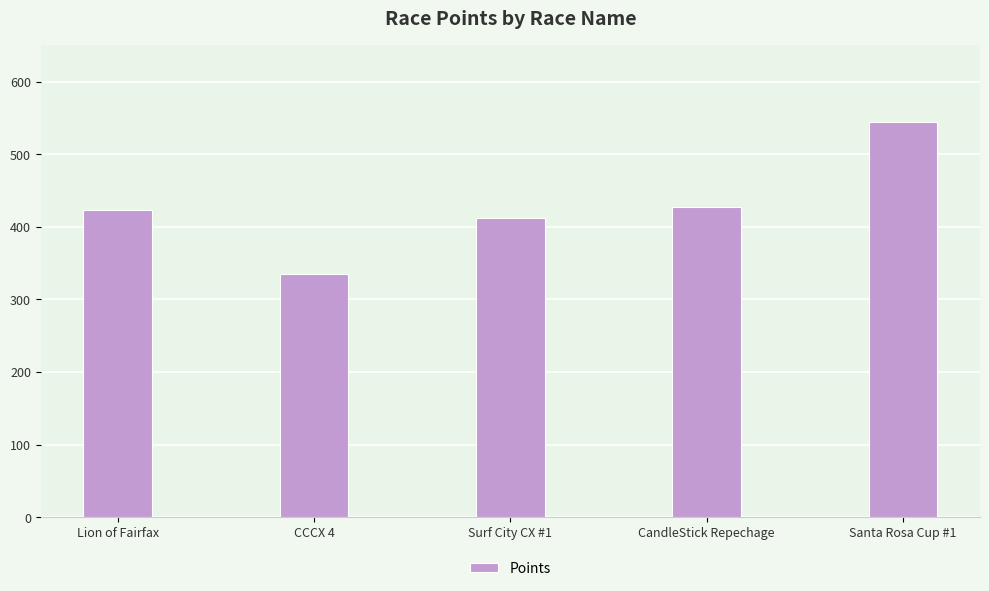

What is the sum of all values?

2142.0